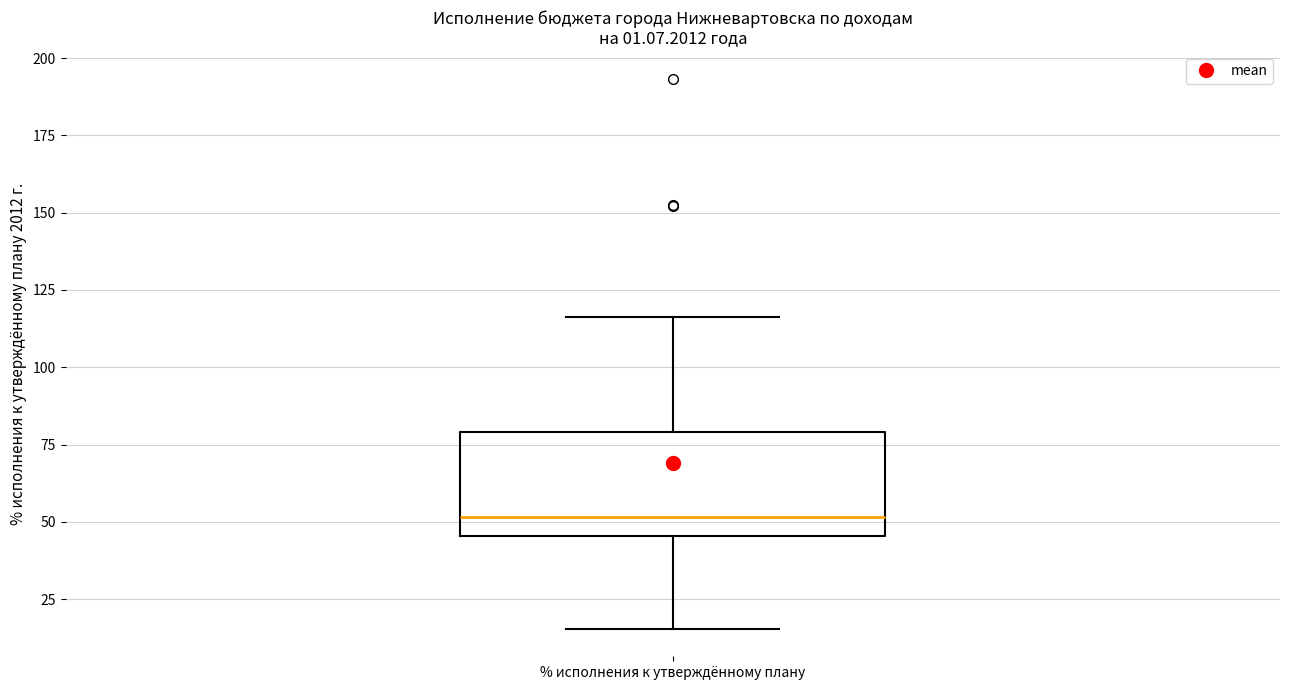

Where is the lower edge of the box for % исполнения к утверждённому плану on the y-axis? The values are not printed on the chart, so give them approximately, as read against the axis.

45